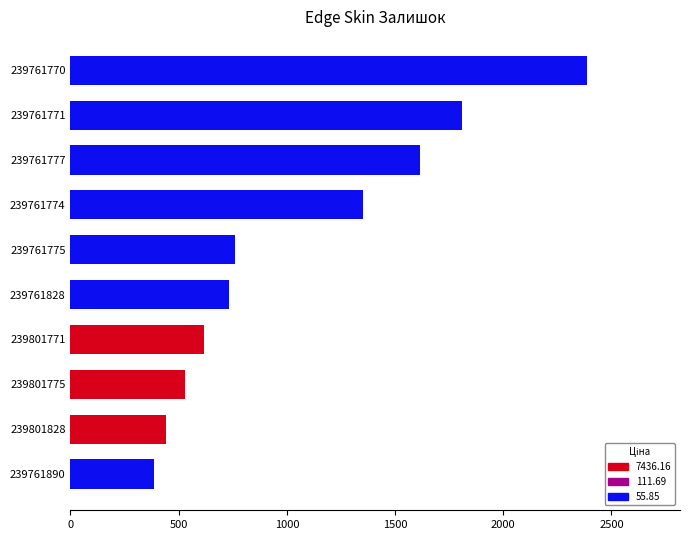

What is the approximate value at 239761775, to the nearest 100?

800